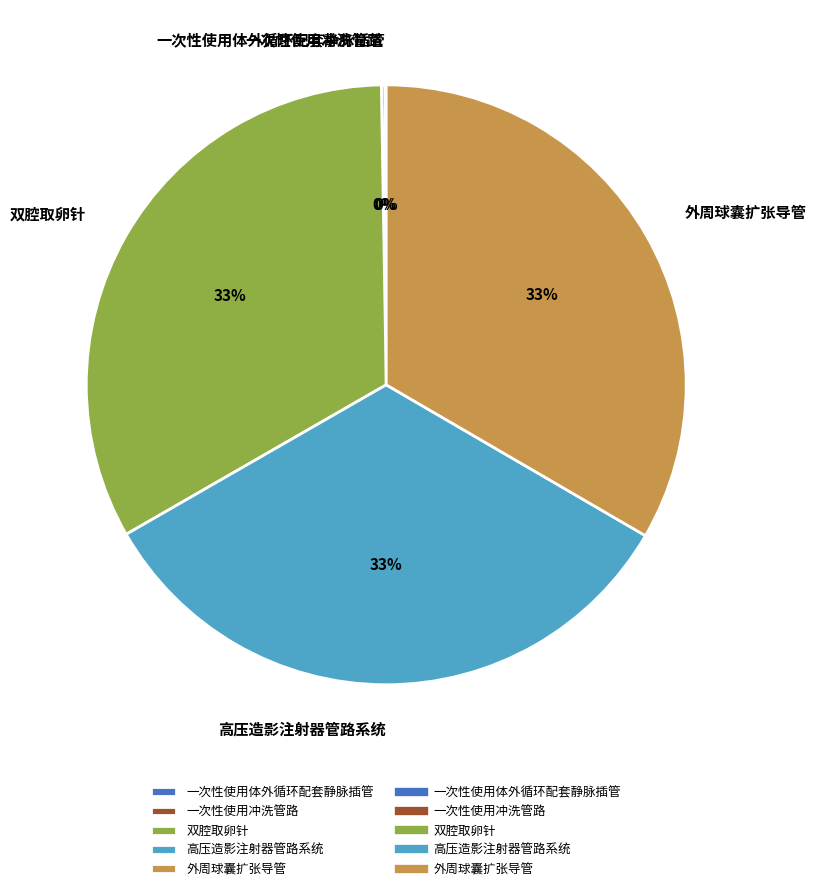

To the nearest percent, what is the average slice percentage?

20%